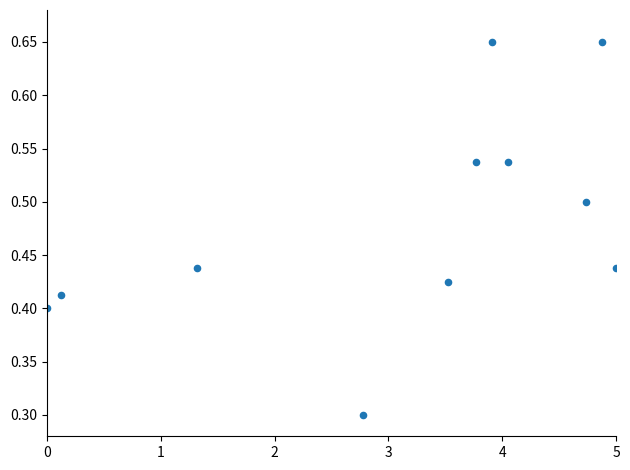

What Y value in the scatter plot is closest to 0?

0.3